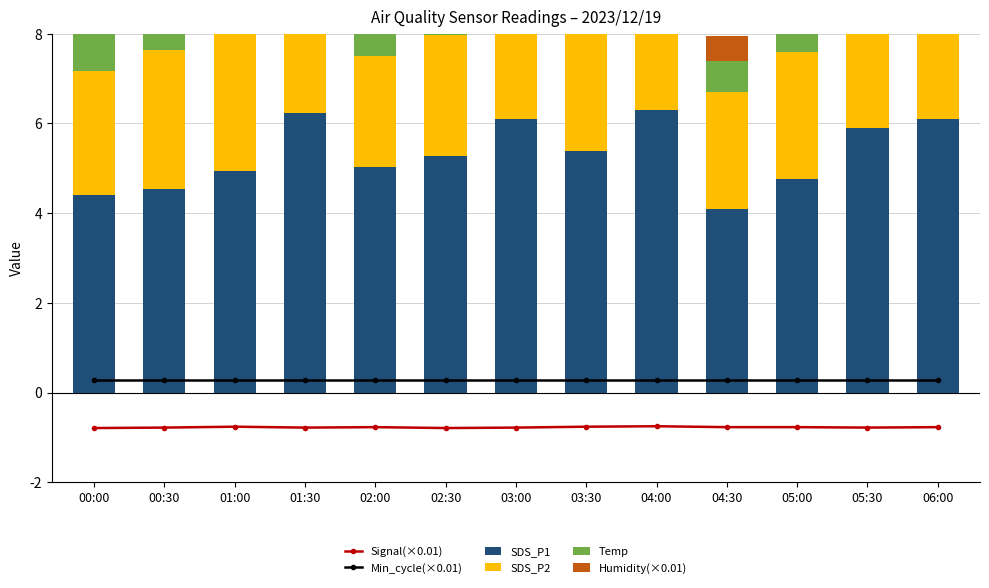

List the series in order of their peak value, lowest first.

Signal(×0.01), Min_cycle(×0.01), Humidity(×0.01), Temp, SDS_P2, SDS_P1